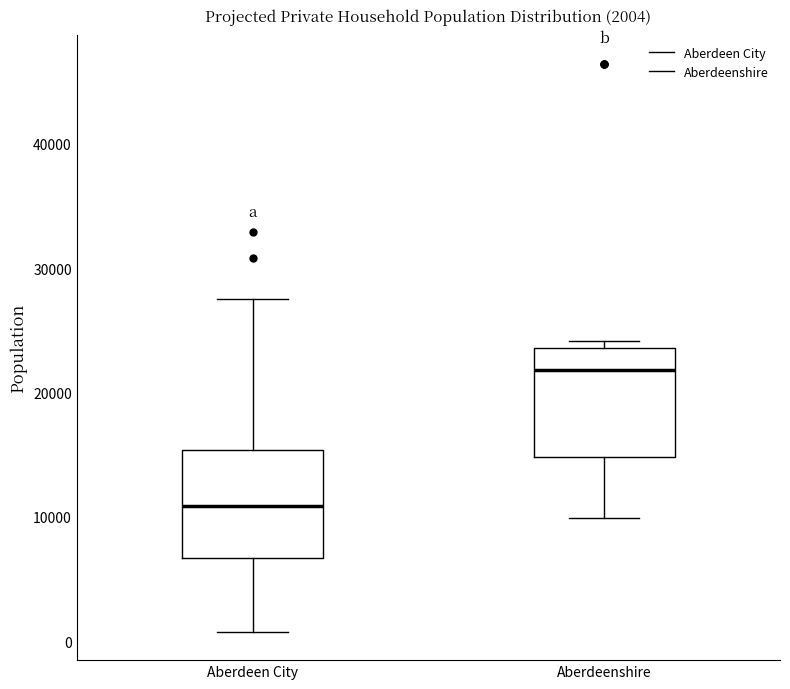

Which box's median line is the highest?

Aberdeenshire